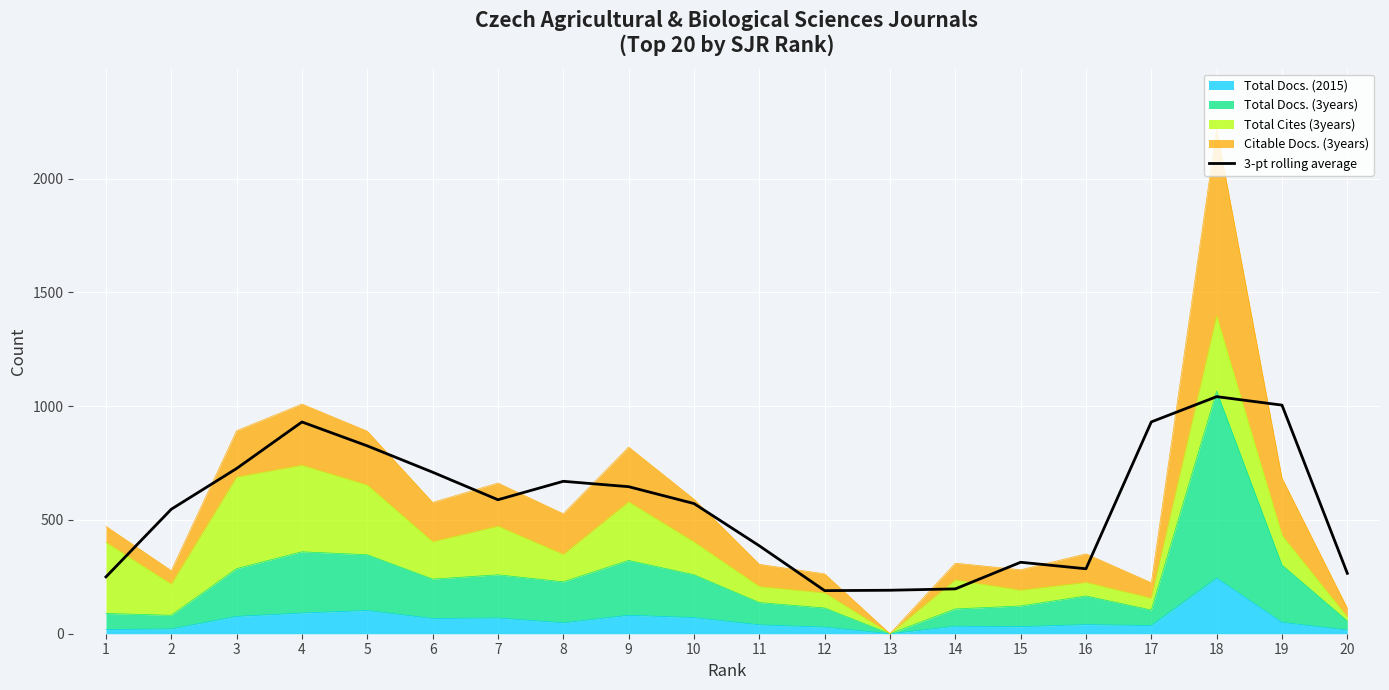

What is the difference between the values at 14 and 5?

628.3